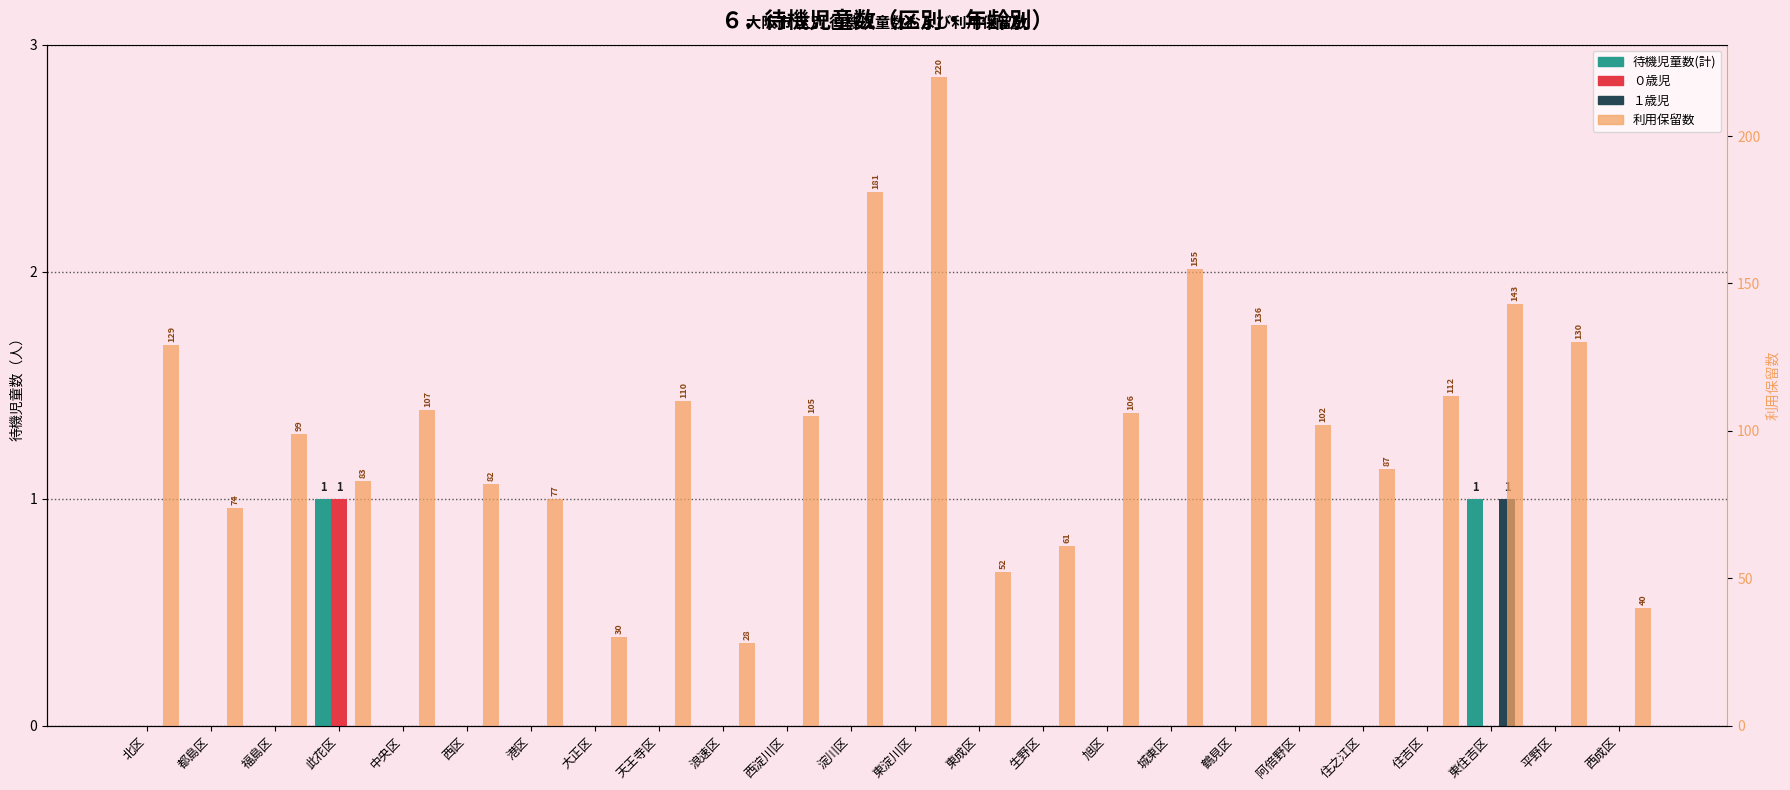

What is the label of the 8th bar from the right?

城東区